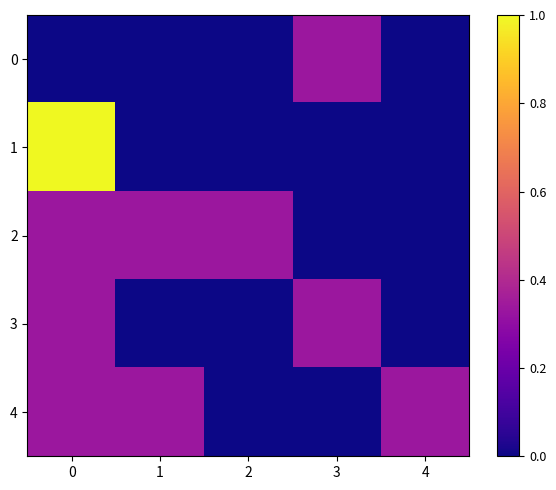

What is the spread (max minus min) of values at 1?

0.3